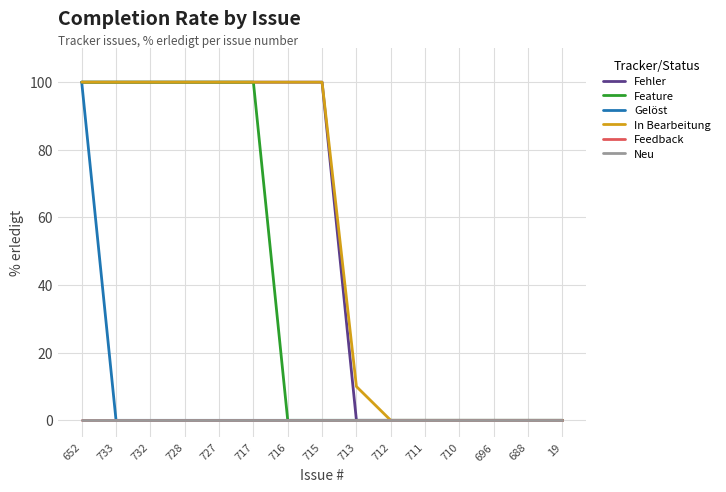

Does the chart display data point markers on the line(s)?

No